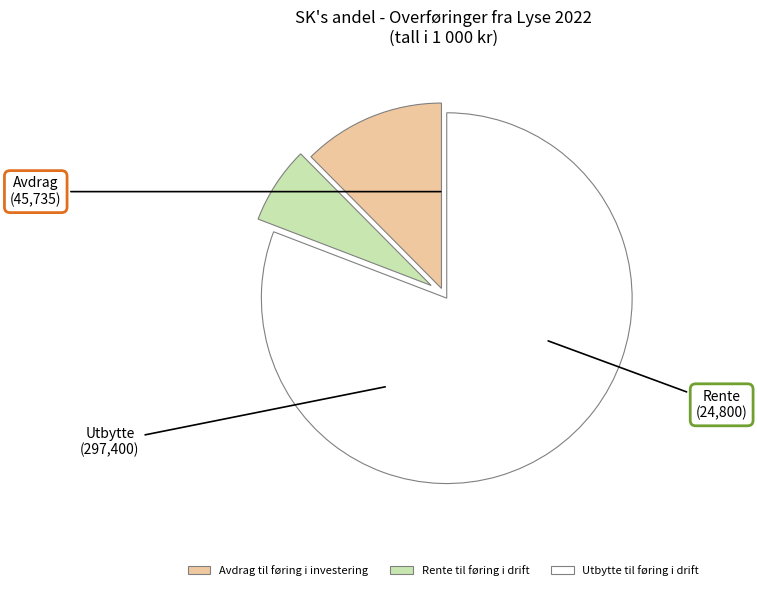

Rank the categories by value from highest to lowest.

Utbytte til føring i drift, Avdrag til føring i investering, Rente til føring i drift